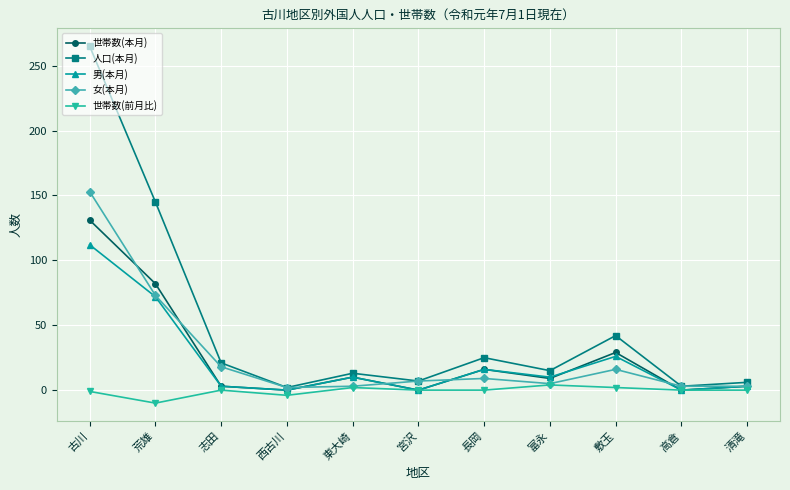

Which series has the largest total across all categories?

人口(本月)